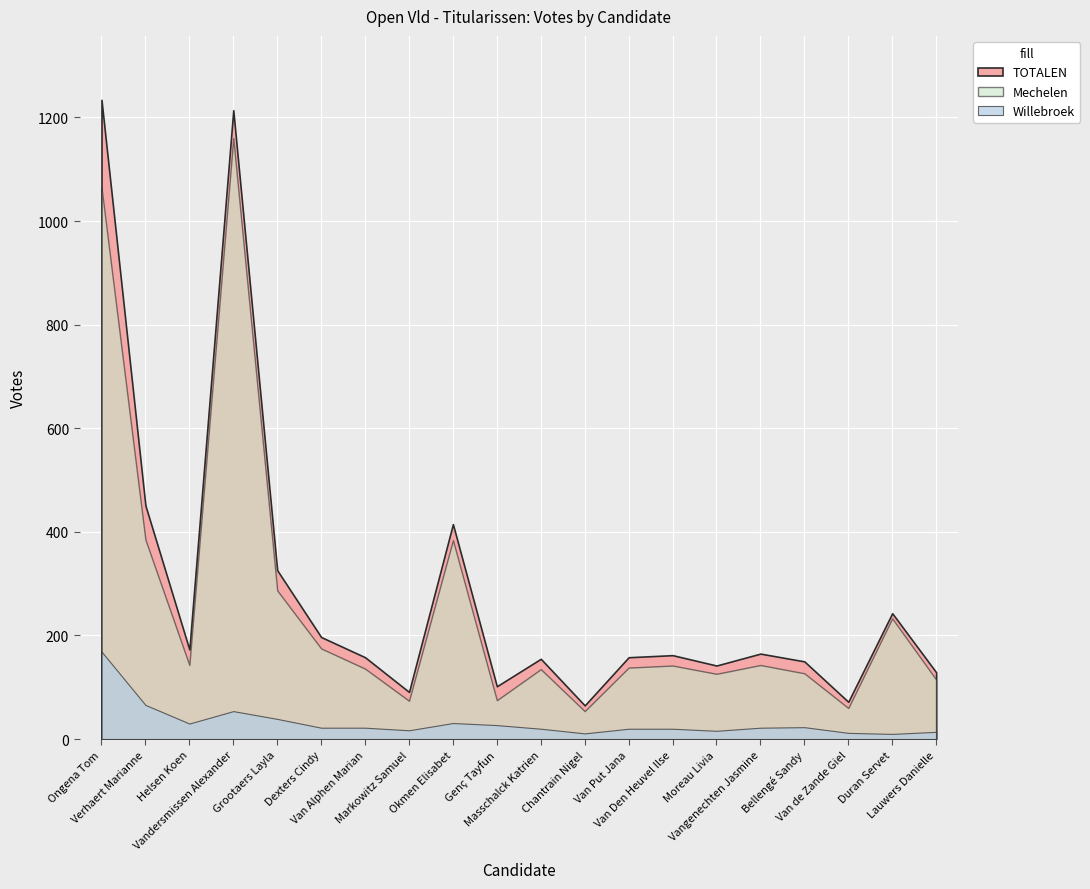

The Mechelen series shows 199 at Van Put Jana. True or false?

False